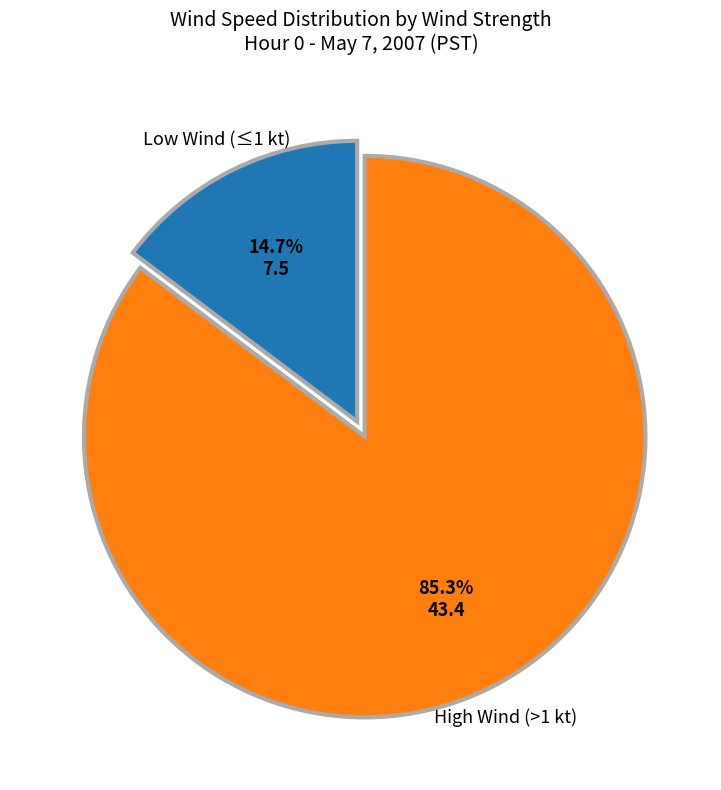

Does any single category account for the majority?

Yes